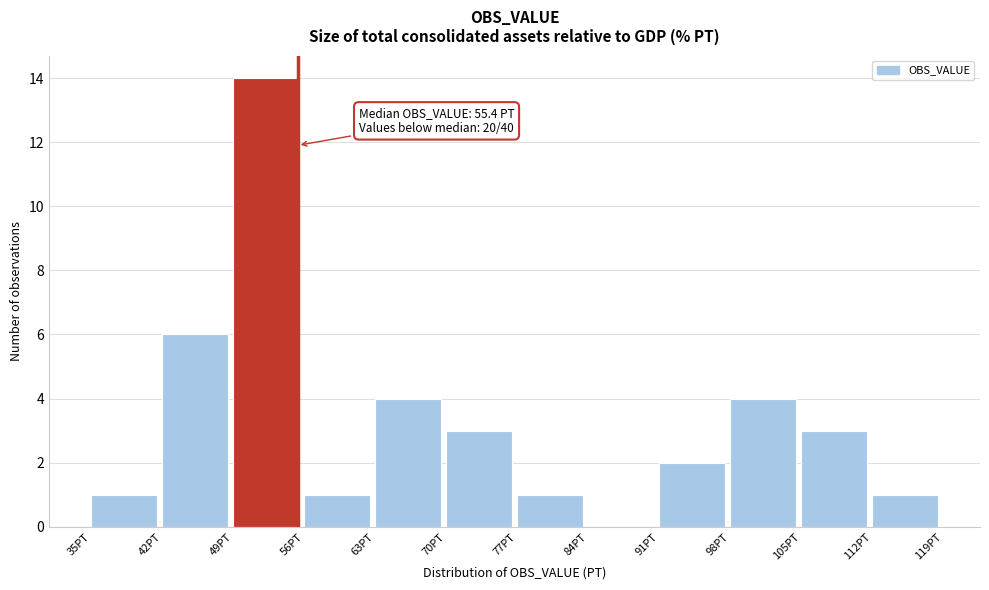

Over which range of the x-axis is the bar tallest?

49 to 56